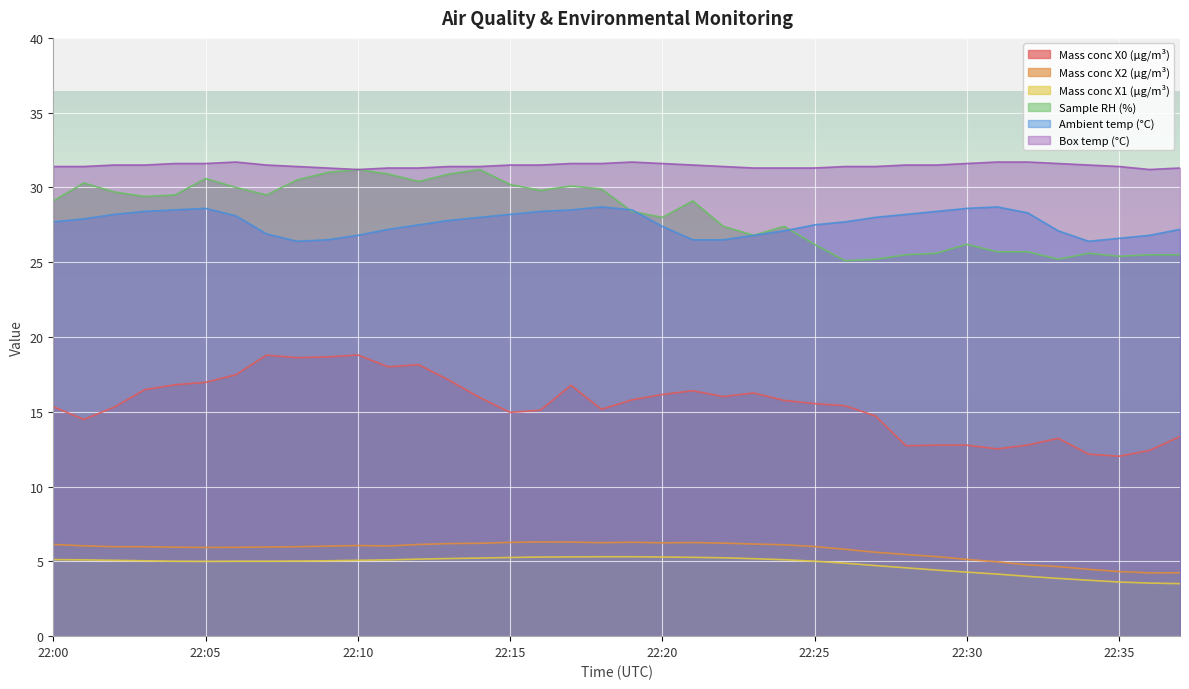

True or false: Mass conc X2 (μg/m³) has more than 1 interior local peaks.

True